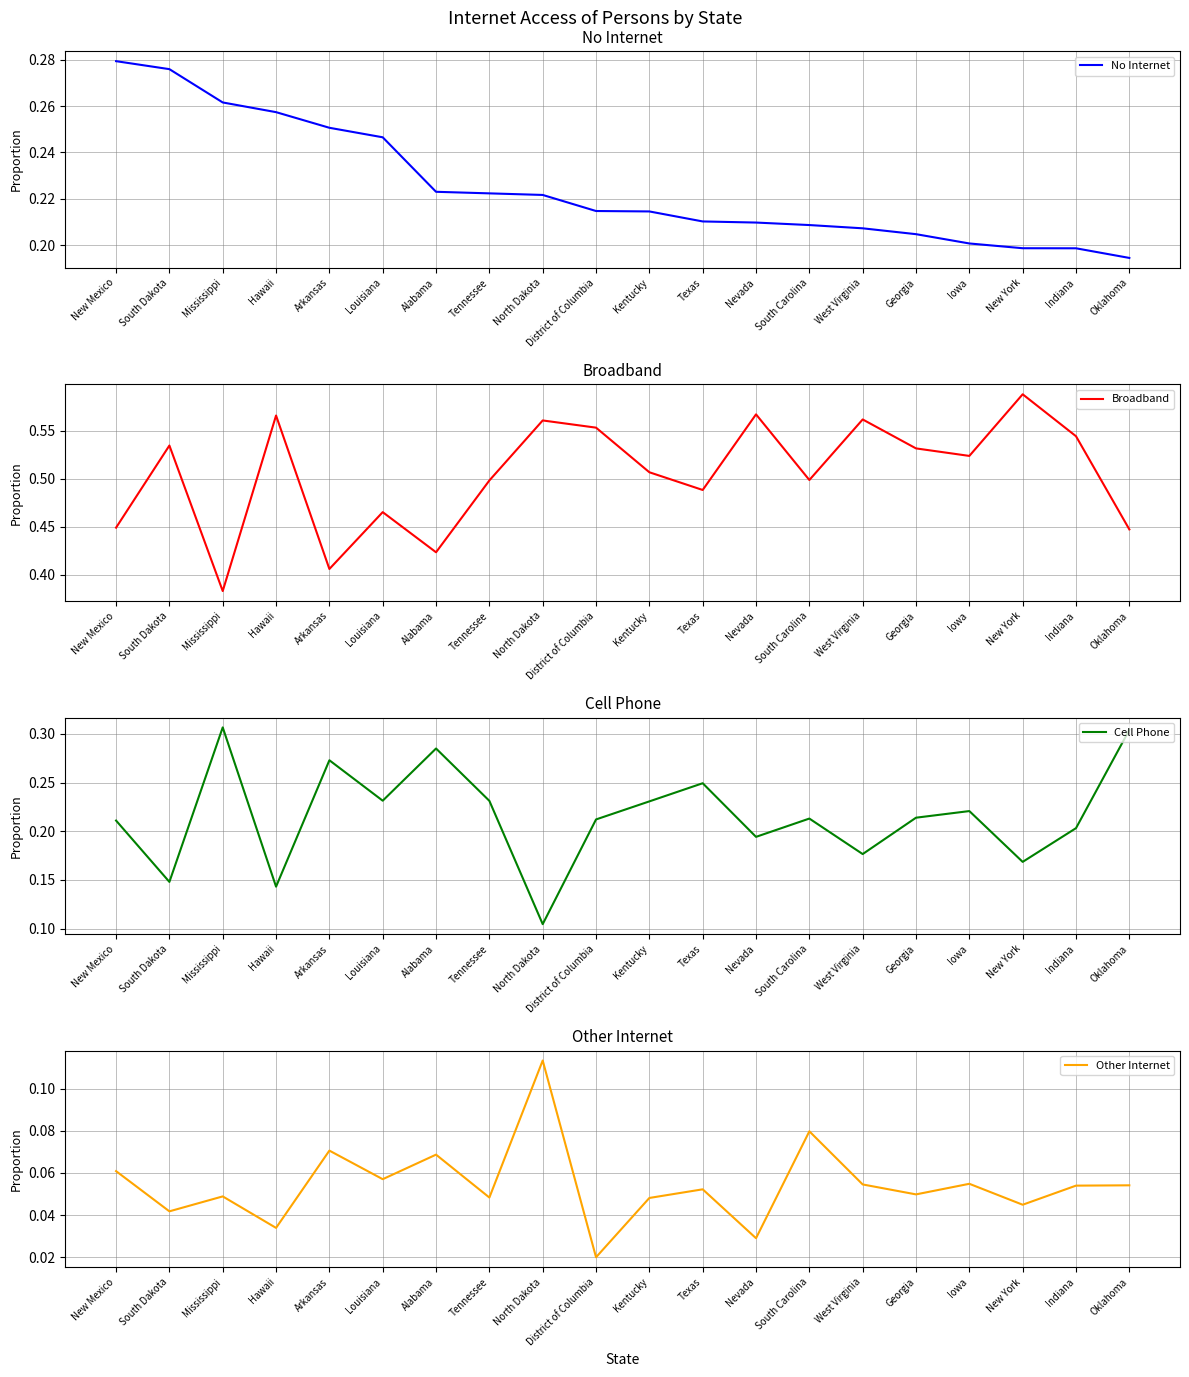

After their last crossing, which series has the higher values: No Internet or Cell Phone?

Cell Phone